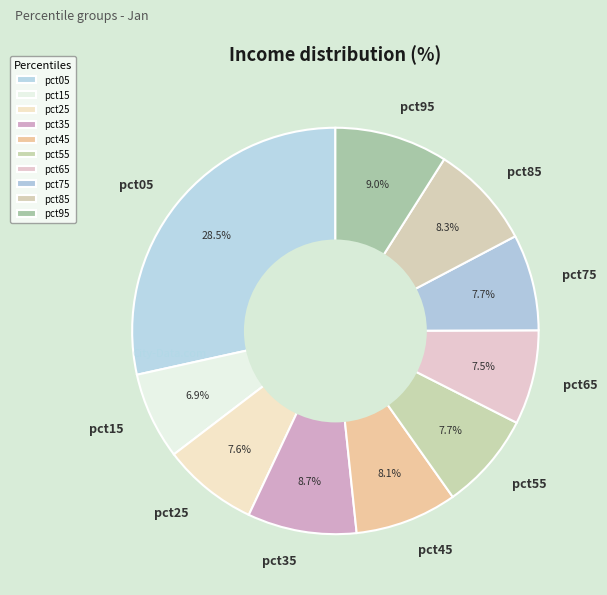

To the nearest percent, what is the average slice percentage?

10%